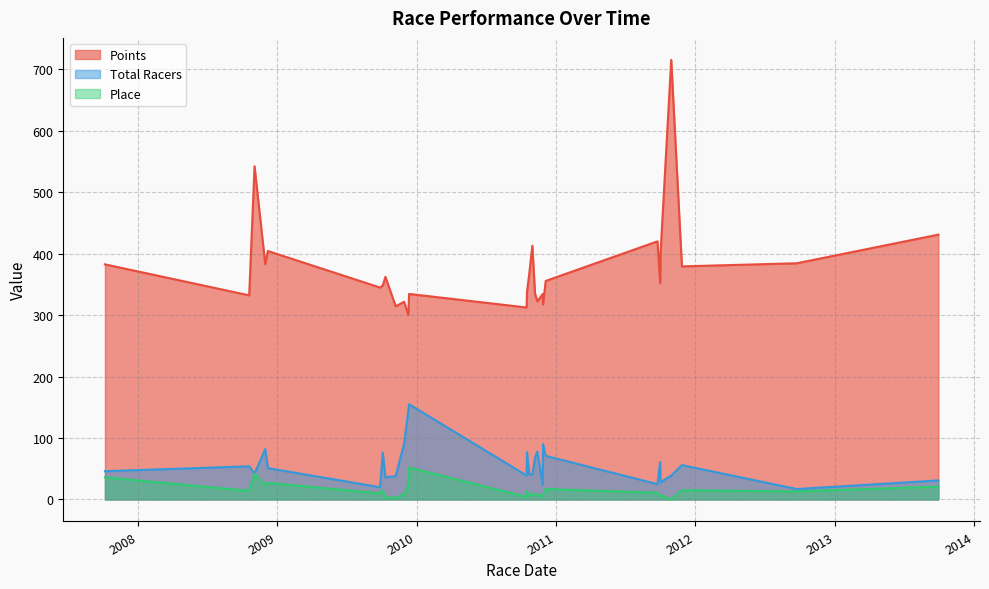

Which category has the highest value in the Place series?

2009-12-12